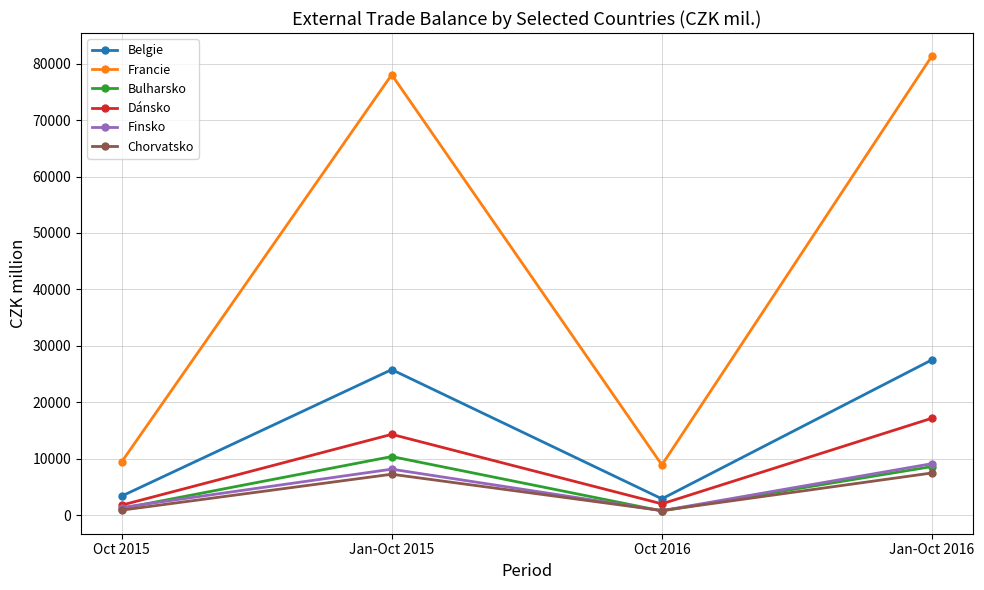

True or false: Chorvatsko and Belgie cross at least once.

False